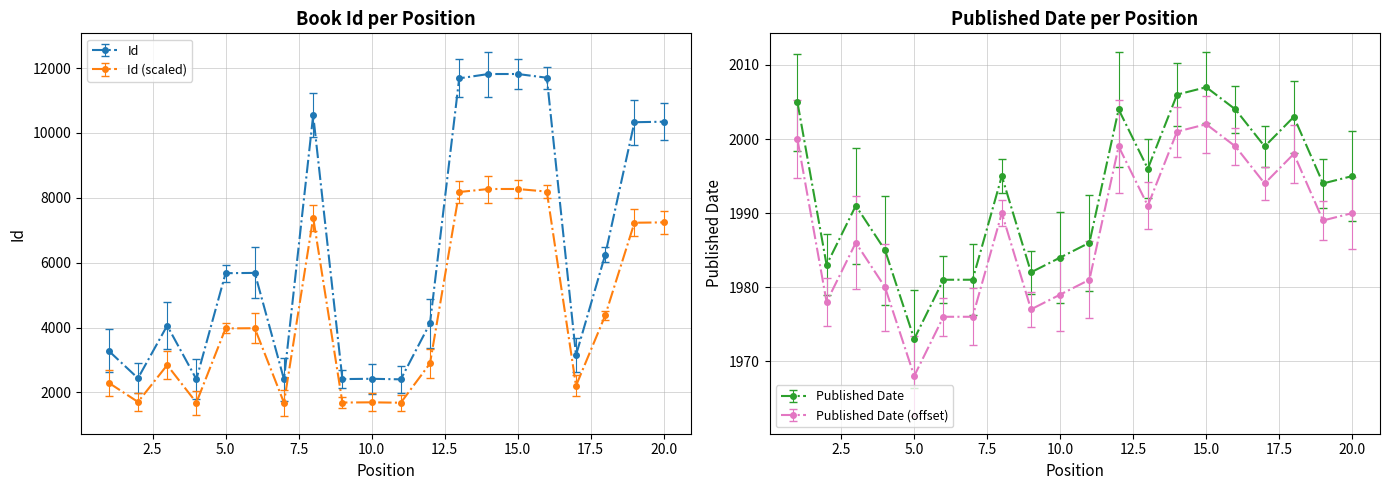

What is the sum of the Id values at 8 and 3?

14612